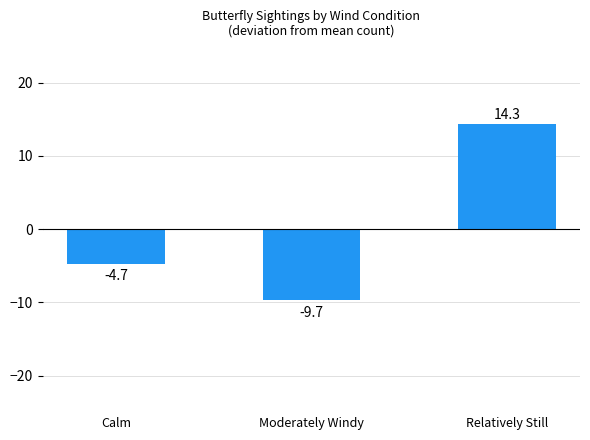

True or false: the data shows -2.3 at Calm.

False